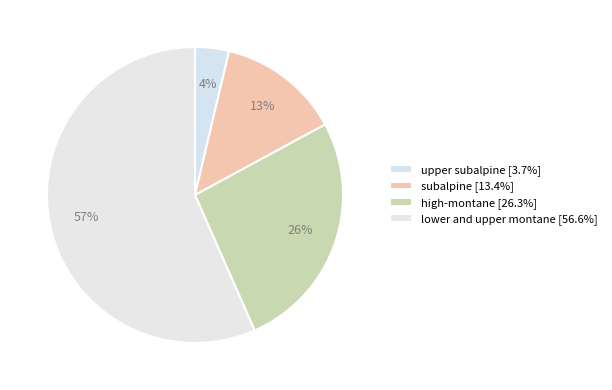

Which slice represents more than half of the pie?

lower and upper montane